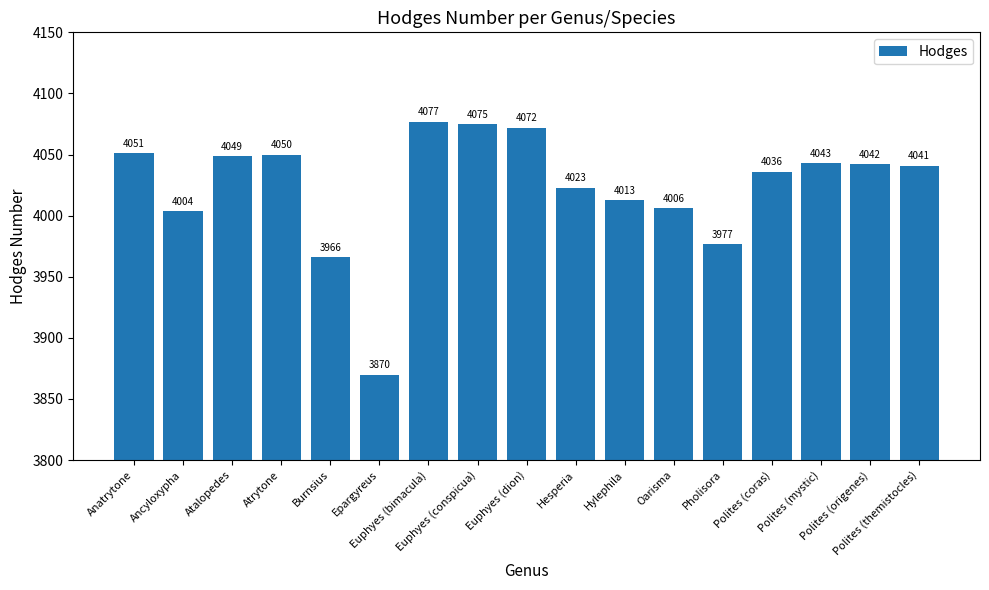

What is the label of the 6th bar from the right?

Oarisma